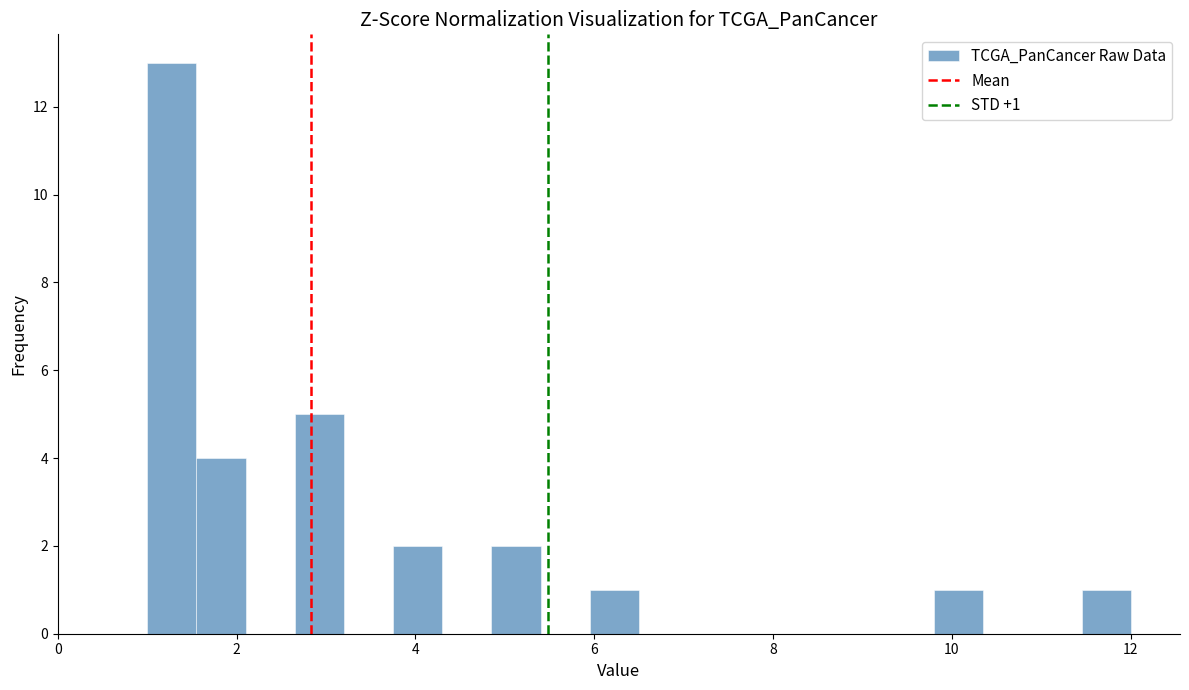

Around what value on the x-axis is the tallest bar? Give the approximate position of its centre, as read against the axis.

1.2